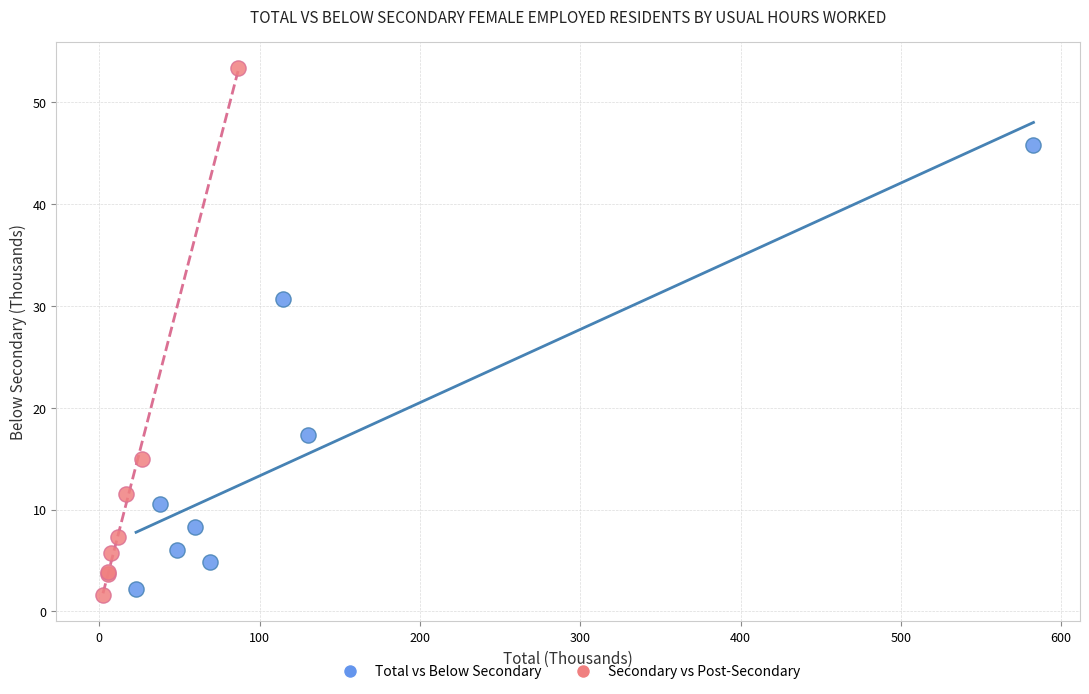

Which series has the widest spread of Y values?

Secondary vs Post-Secondary